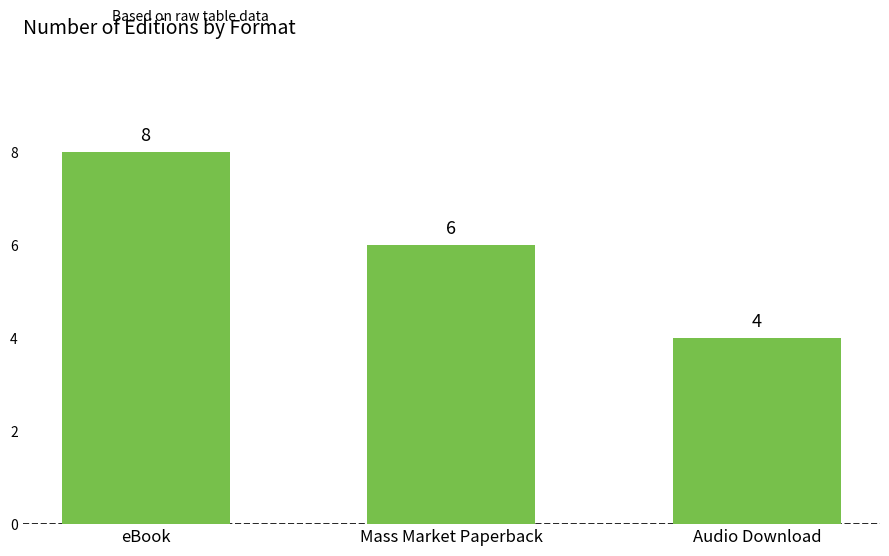

What is the change in value from eBook to Audio Download?

-4